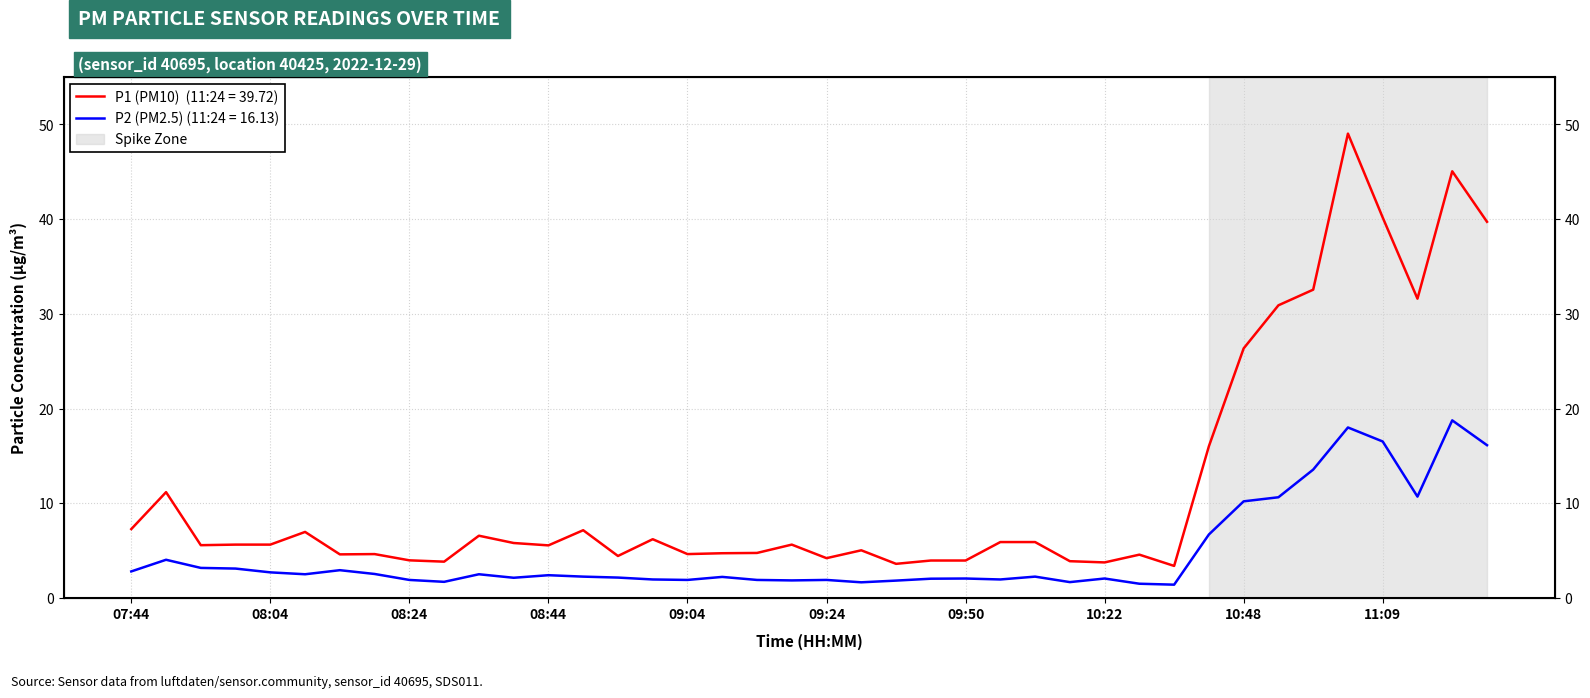

Rank the categories by P1 value from lowest to highest.

10:37, 09:34, 10:22, 08:29, 10:06, 09:39, 09:50, 08:24, 09:24, 08:54, 10:27, 08:14, 08:19, 09:04, 09:09, 09:14, 09:29, 08:44, 07:54, 07:59, 08:04, 09:19, 08:39, 09:55, 10:00, 08:59, 08:34, 08:09, 08:49, 07:44, 07:49, 10:42, 10:48, 10:53, 11:14, 10:58, 11:24, 11:09, 11:19, 11:03